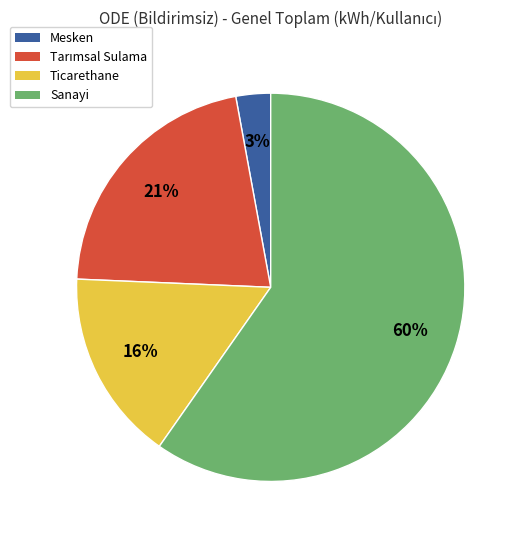

Does Sanayi represent more than half of the total?

Yes